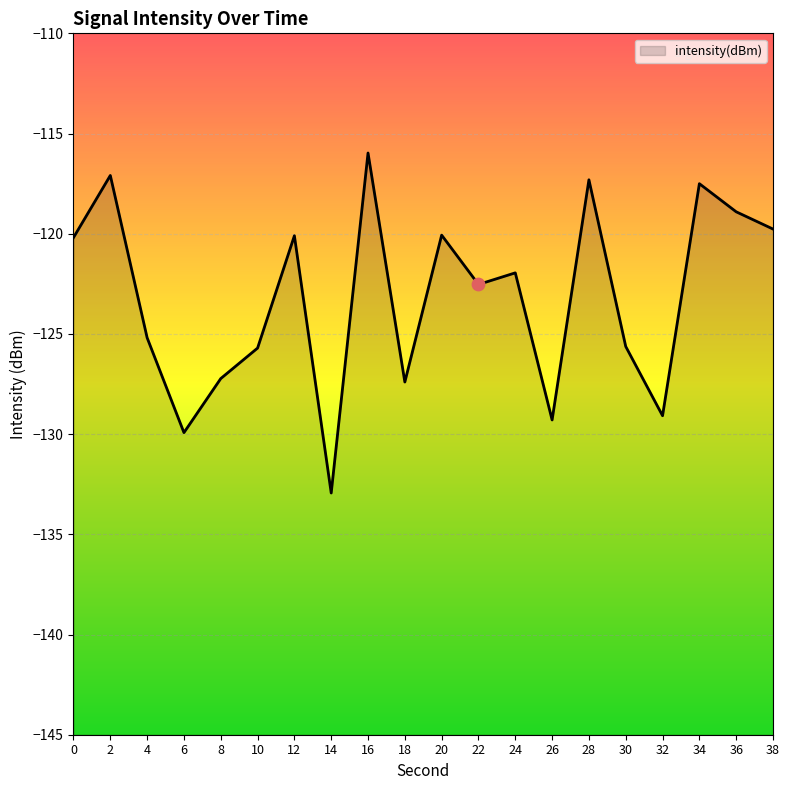

What is the change in value from 4 to 20?

+5.1